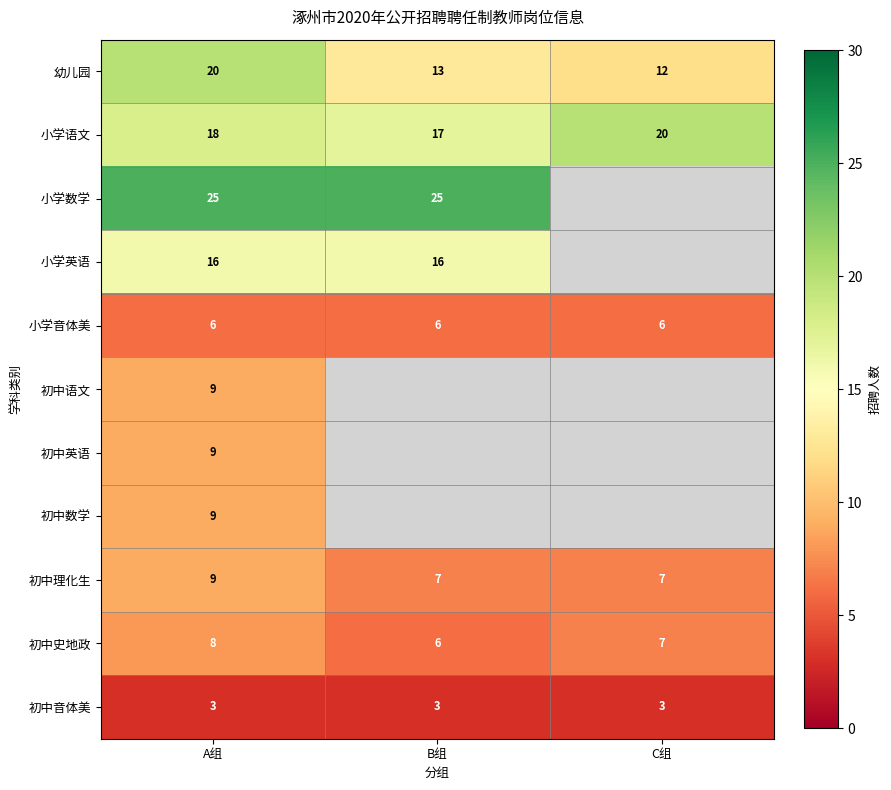

At which label does 小学语文 reach its peak?

C组